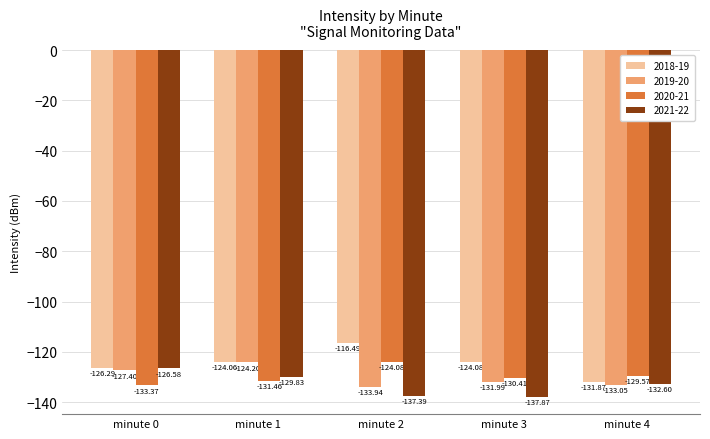

What is the value of the 2020-21 bar at the 1st from the left?

-133.4